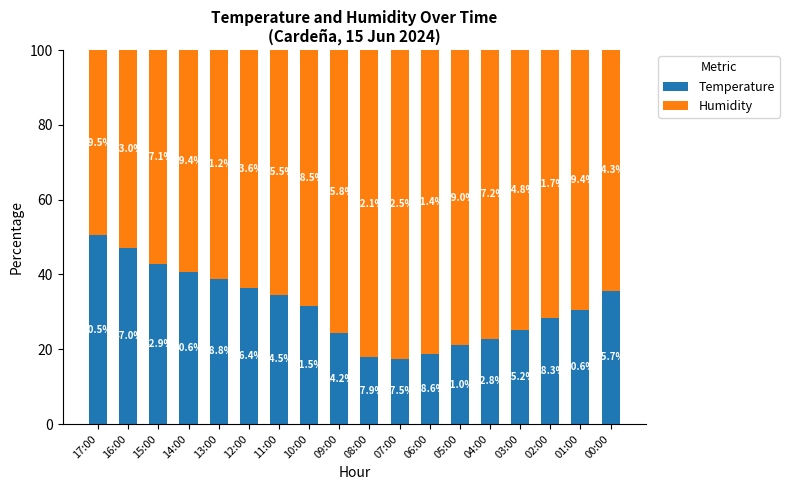

Reading left to right, what are the values for Temperature?

50.5	47.0	42.9	40.6	38.8	36.4	34.5	31.5	24.2	17.9	17.5	18.6	21.0	22.8	25.2	28.3	30.6	35.7